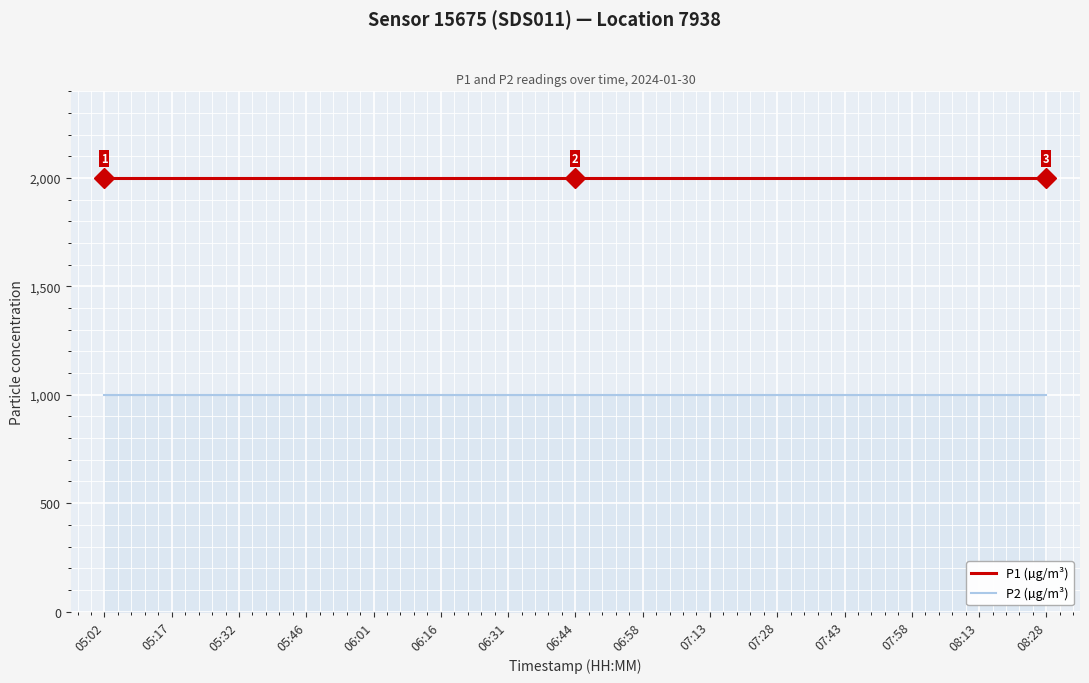

What is the spread (max minus min) of values at 05:32?

1000.0